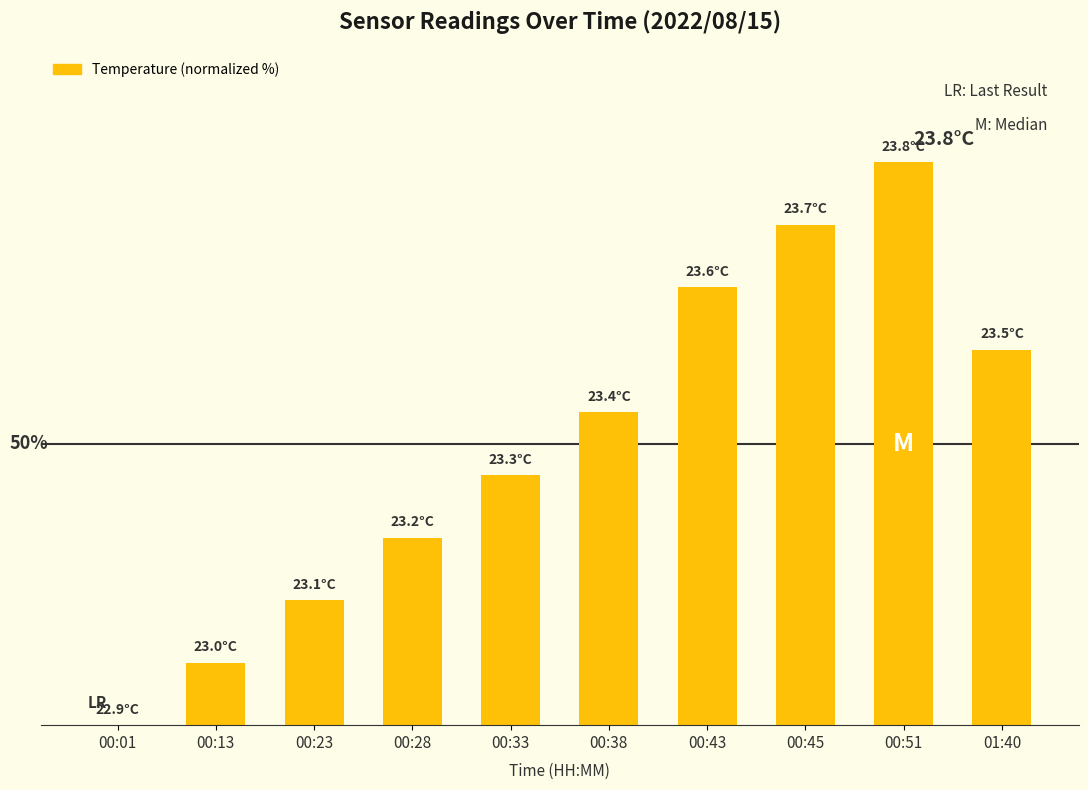

Which has a higher value, 00:43 or 00:38?

00:43